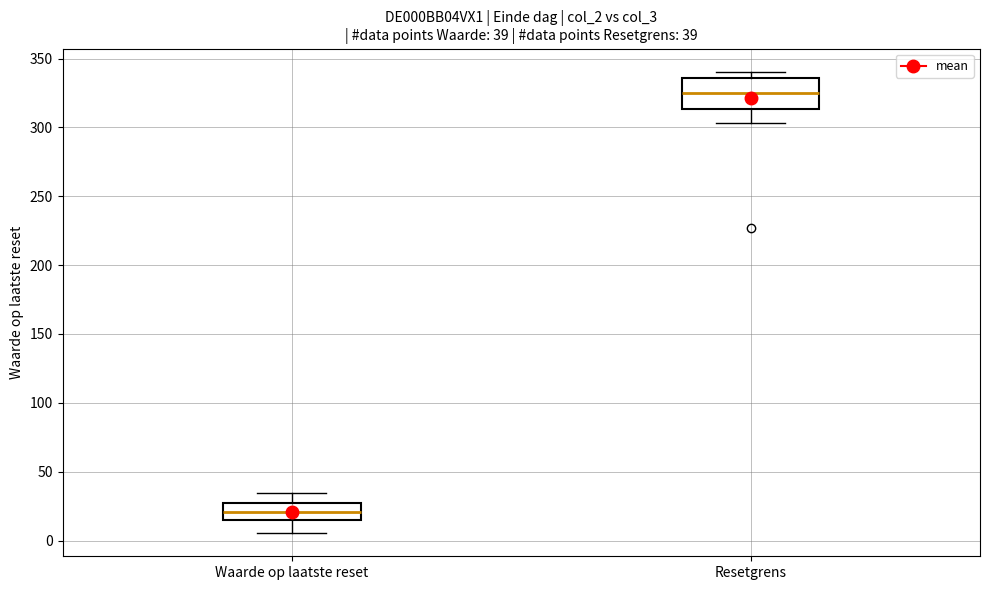

Comparing the boxes themselves (not the whiskers), which one is the tallest?

Resetgrens